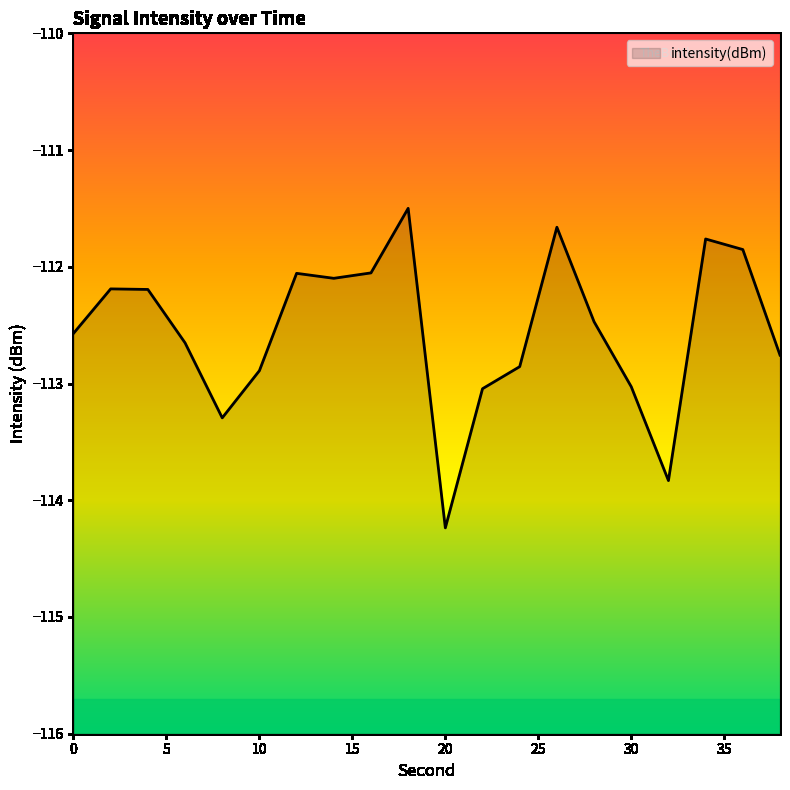

Reading right to left, extract all data points from this chart.

-112.8	-111.9	-111.8	-113.8	-113.0	-112.5	-111.7	-112.9	-113.0	-114.2	-111.5	-112.1	-112.1	-112.1	-112.9	-113.3	-112.7	-112.2	-112.2	-112.6